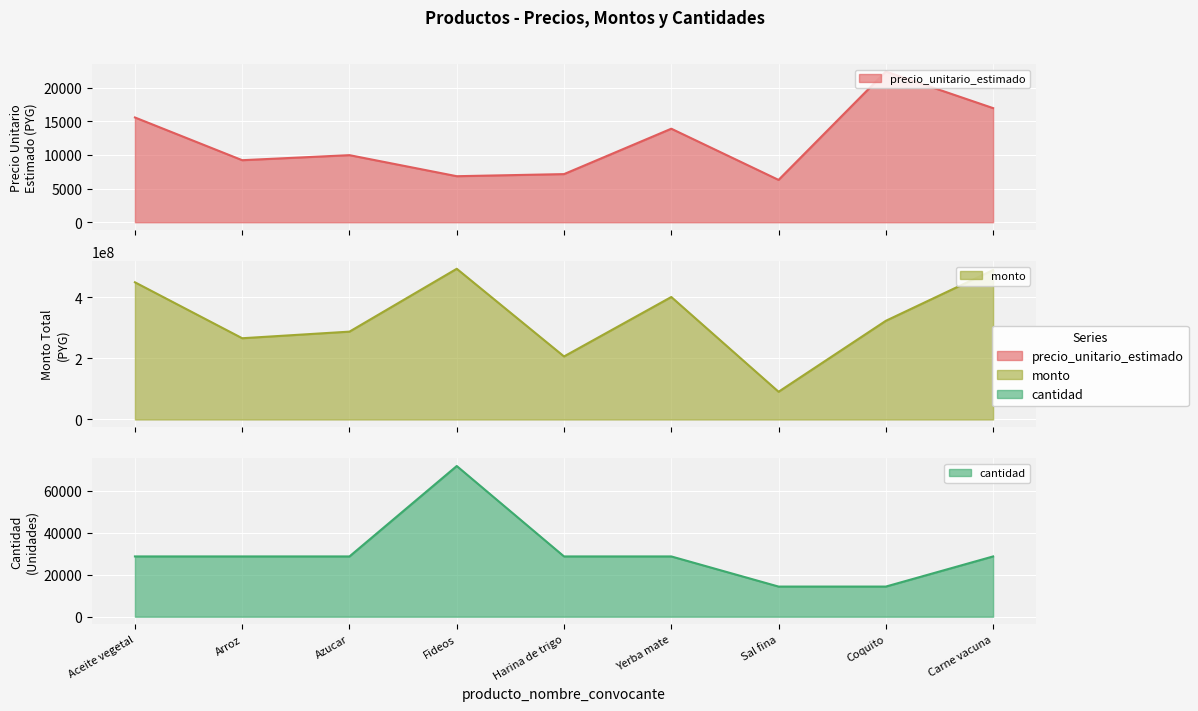

Is it true that precio_unitario_estimado equals 6295 at Sal fina?

True